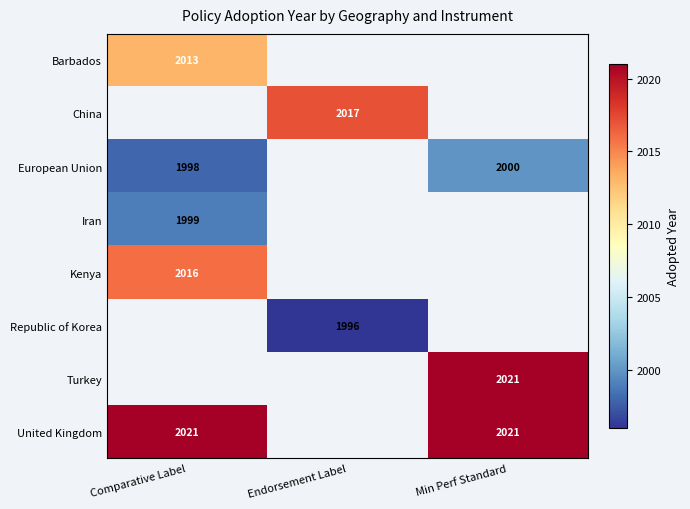

At how many categories does at least one series exceed 2005?

3